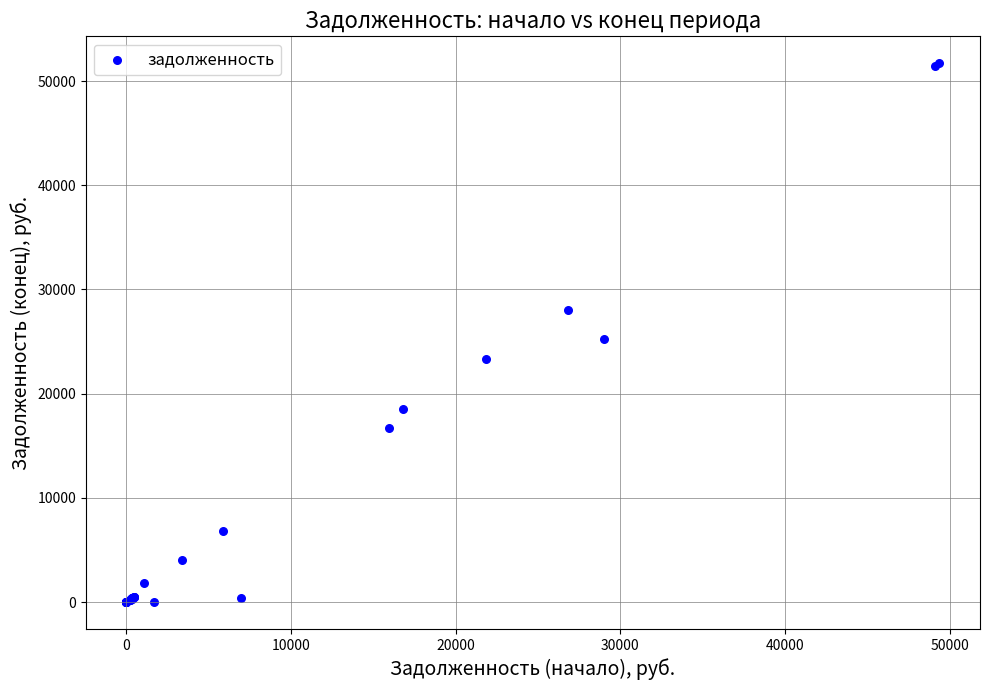

What Y value in the scatter plot is closest to 25857?

25232.2